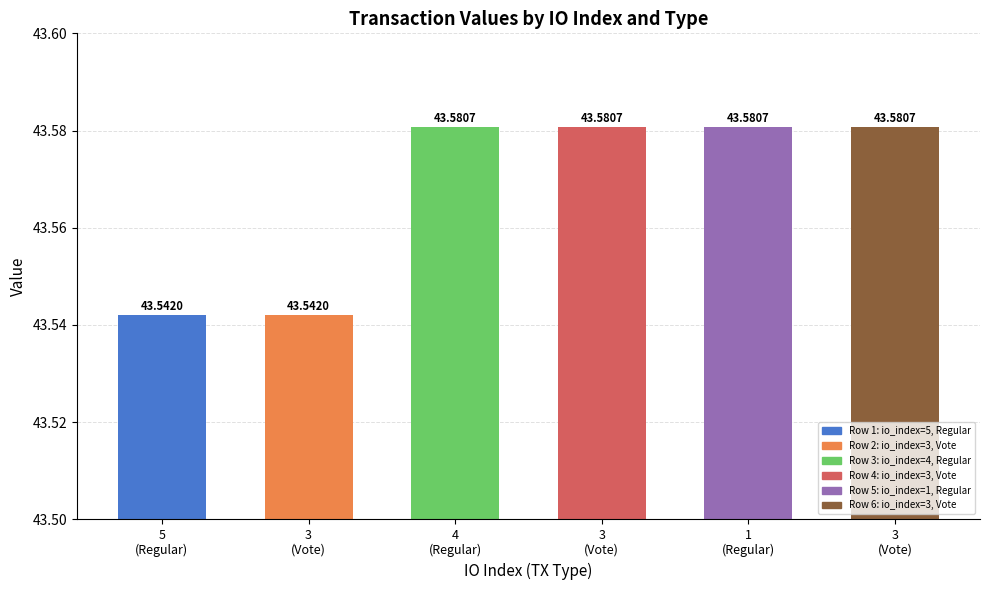

How many data points does each series have?

6